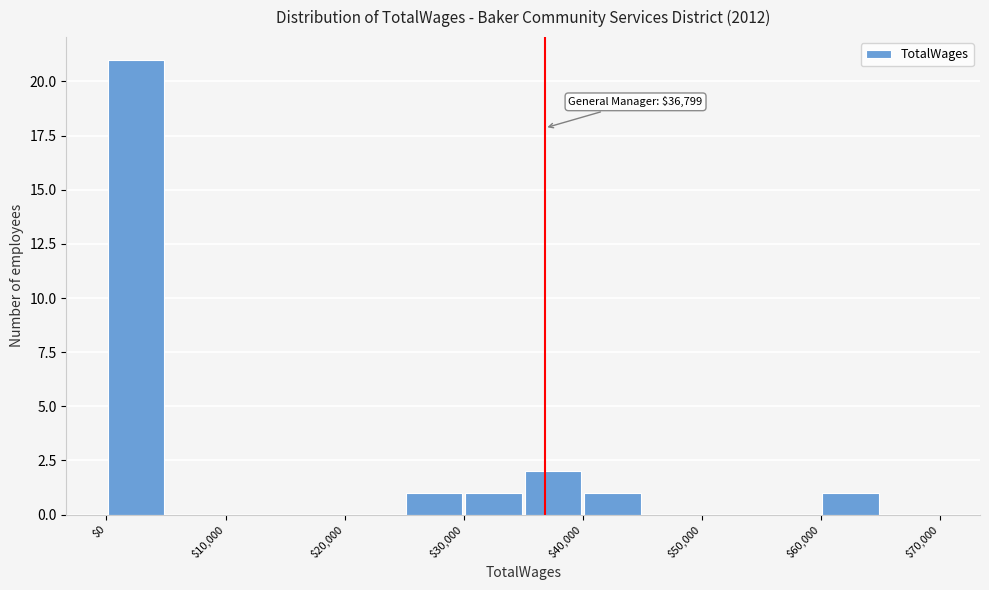

Over which range of the x-axis is the bar tallest?

0 to 5000